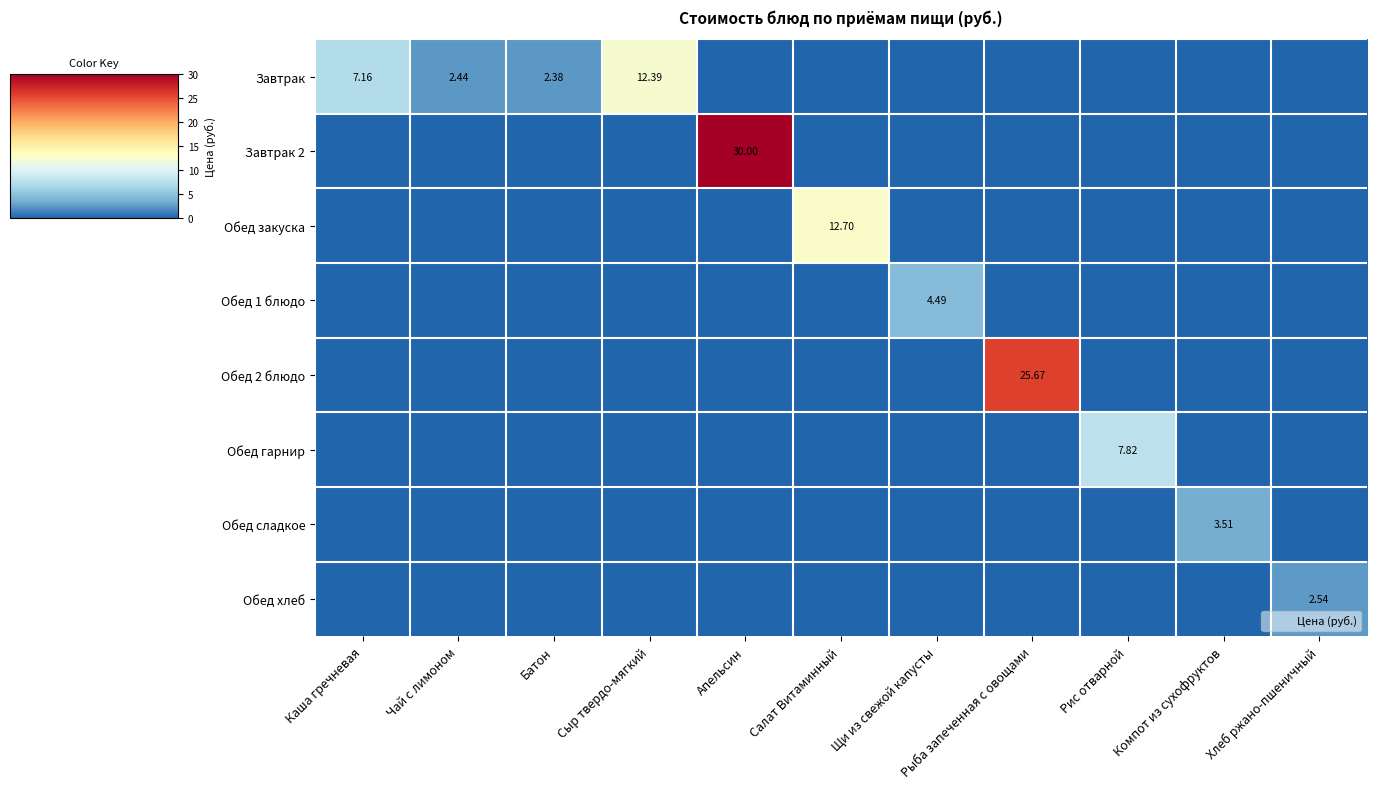

What is the average value of the Завтрак 2 series?

2.7